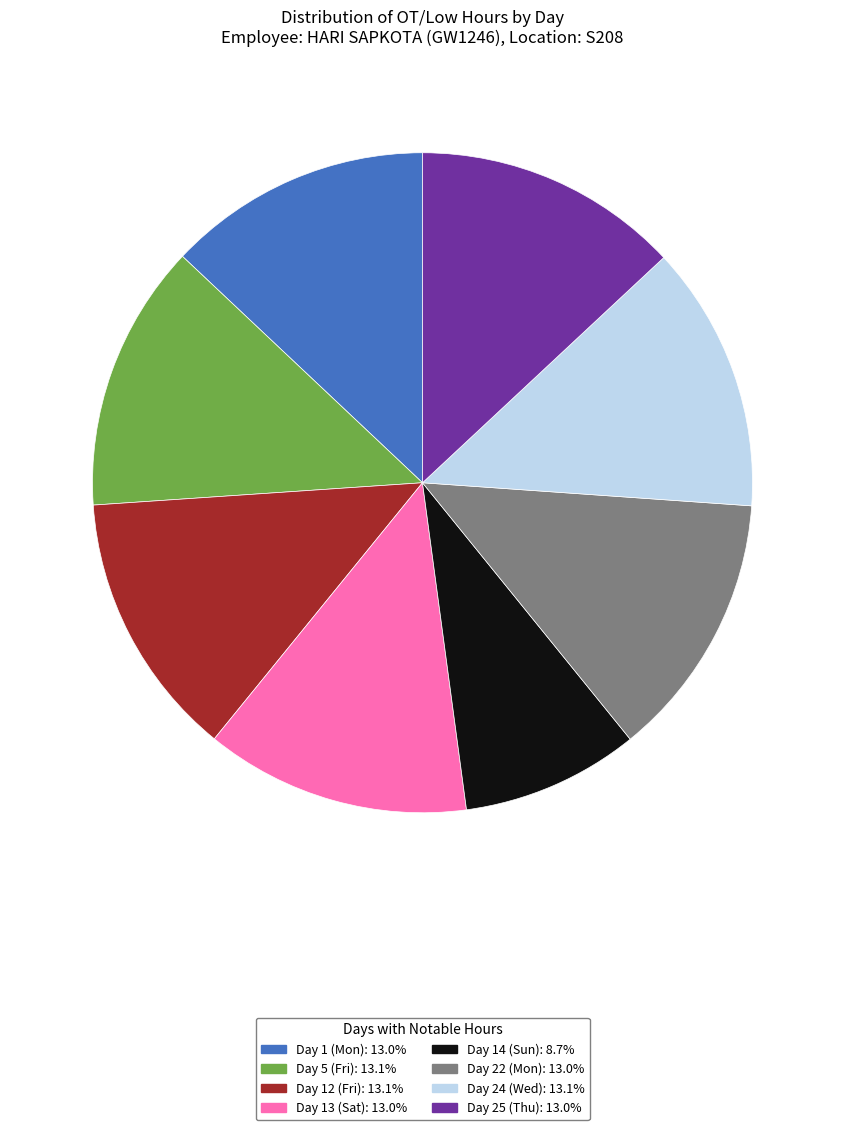

Do Day 22 (Mon) and Day 12 (Fri) together represent more than half of the pie?

No